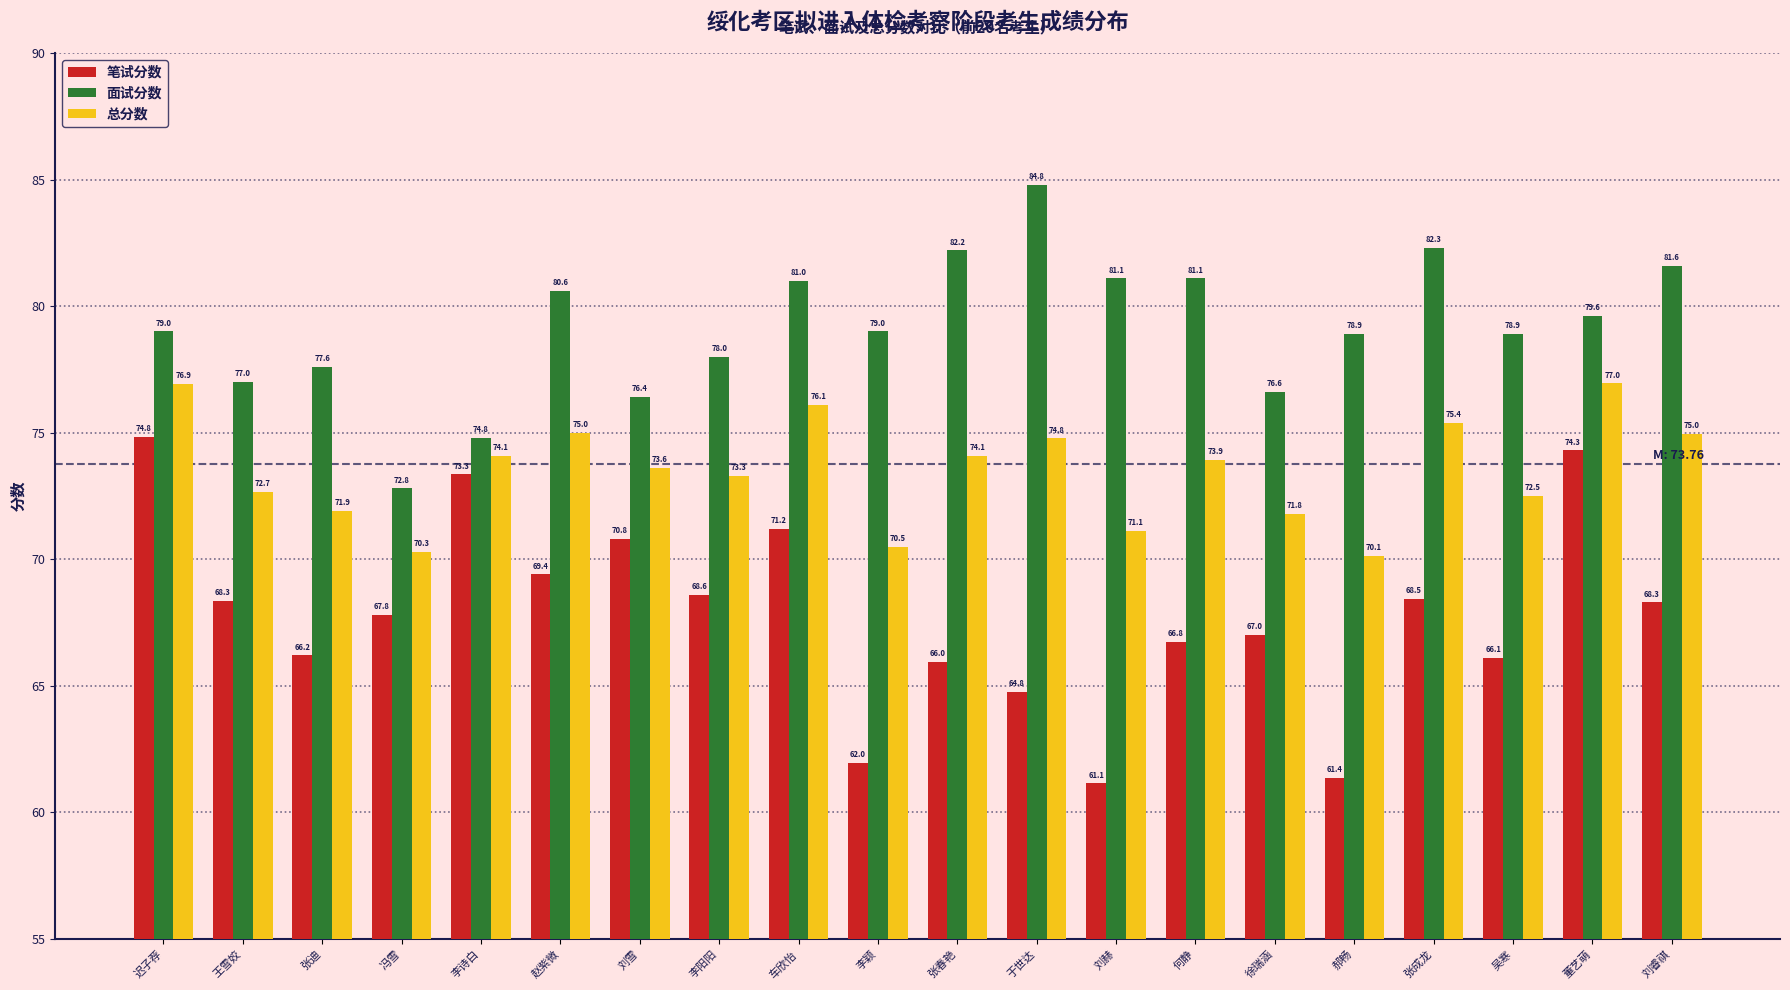

Between 赵紫微 and 吴寒, which series saw the biggest shift?

笔试分数